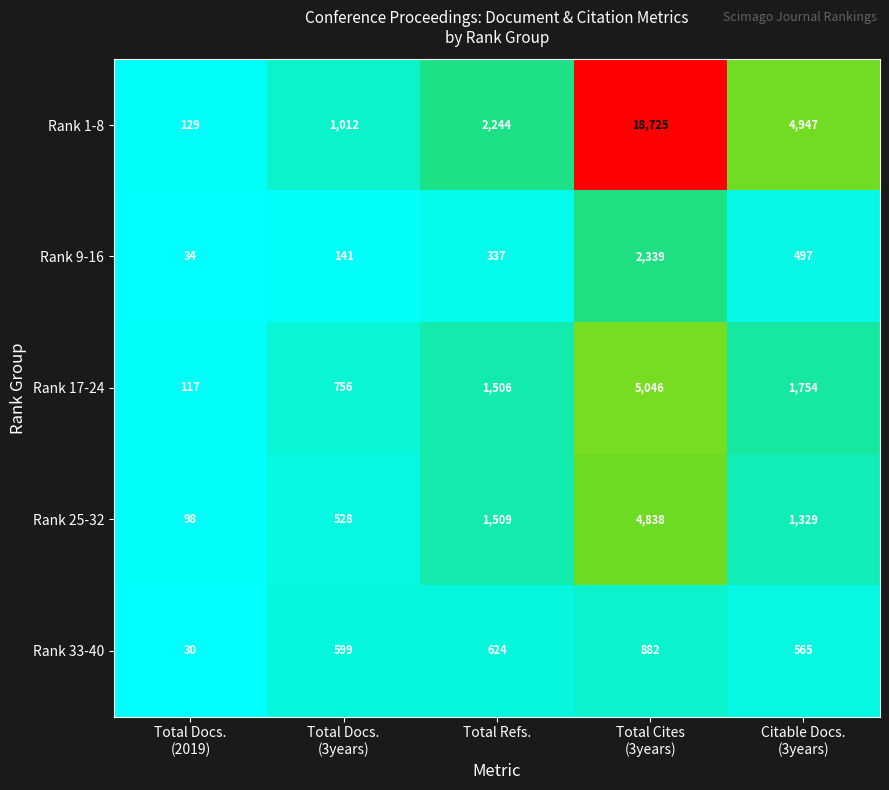

What is the greatest value displayed?

18725